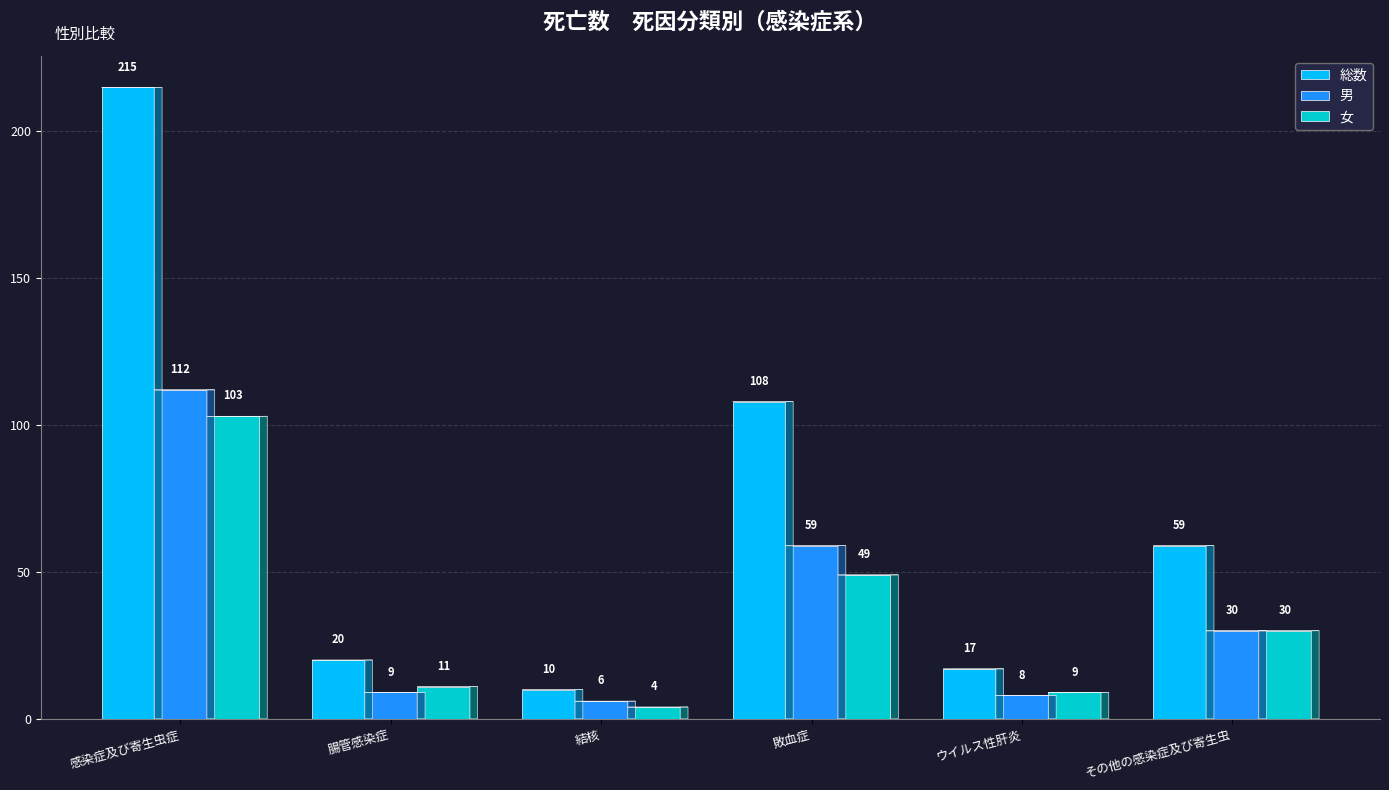

The value of 女 at 感染症及び寄生虫症 is 103. True or false?

True